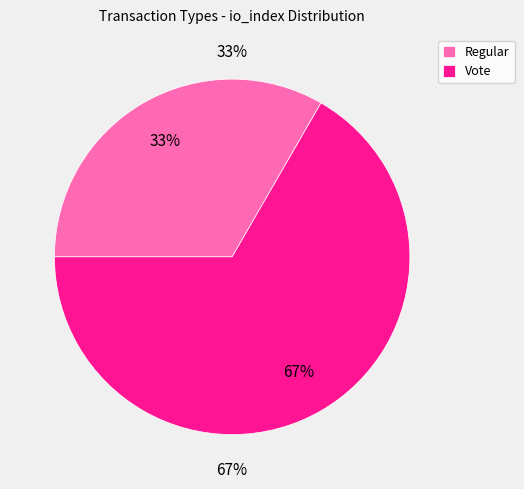

Does any single category account for the majority?

Yes